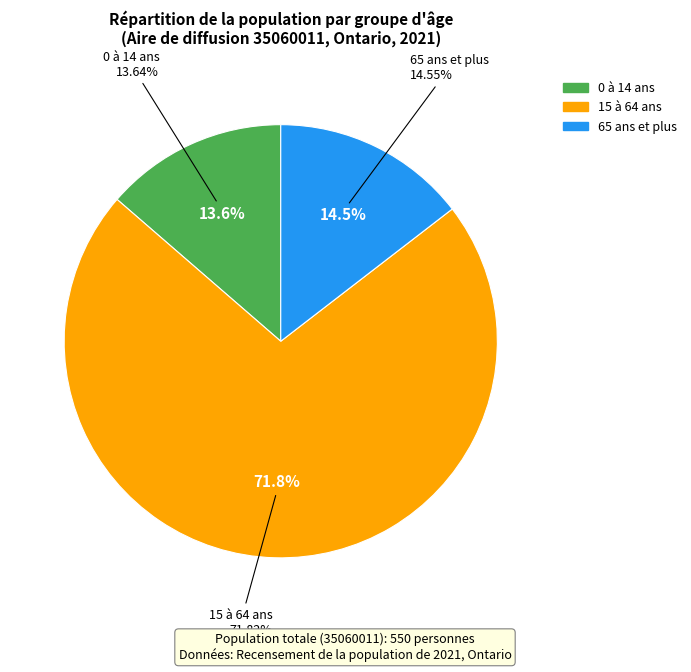

Approximately how many times larger is the value at 65 ans et plus compared to 15 à 64 ans?

0.2